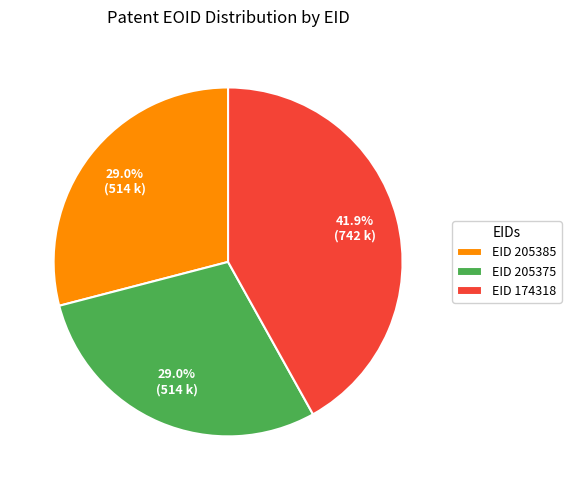

Is there any slice that represents more than half of the pie?

No